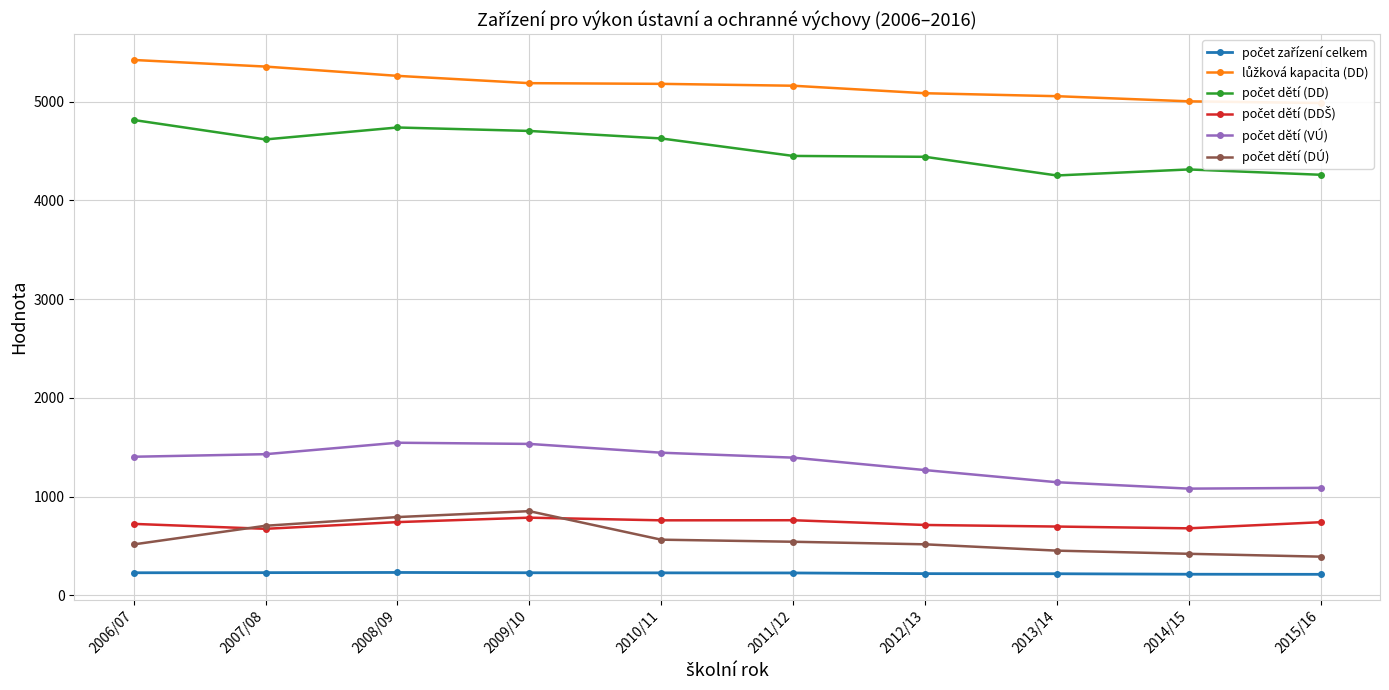

At 2013/14, list the series in order from smallest to largest.

počet zařízení celkem, počet dětí (DÚ), počet dětí (DDŠ), počet dětí (VÚ), počet dětí (DD), lůžková kapacita (DD)